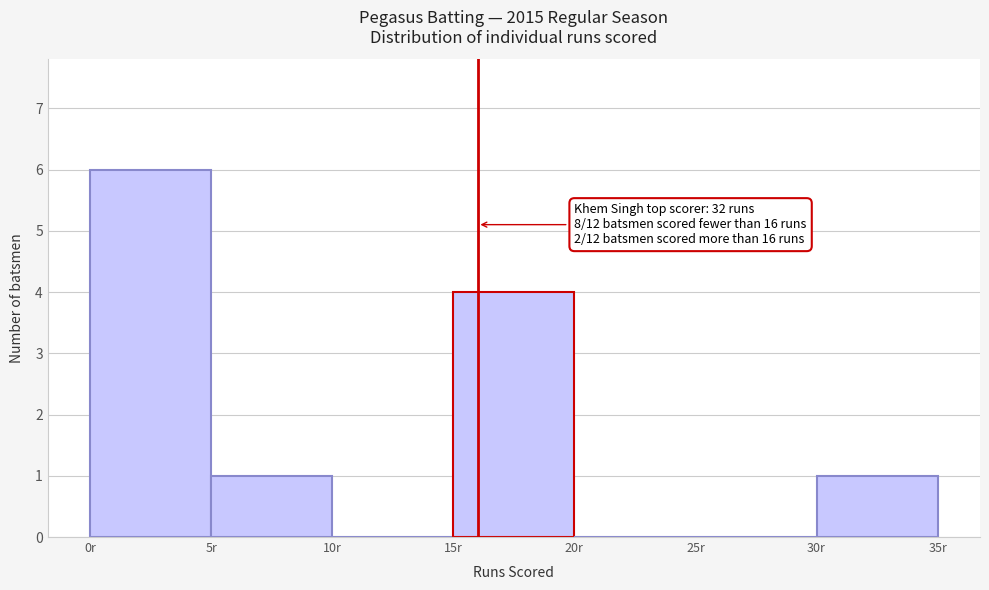

Over which range of the x-axis is the bar tallest?

0 to 5